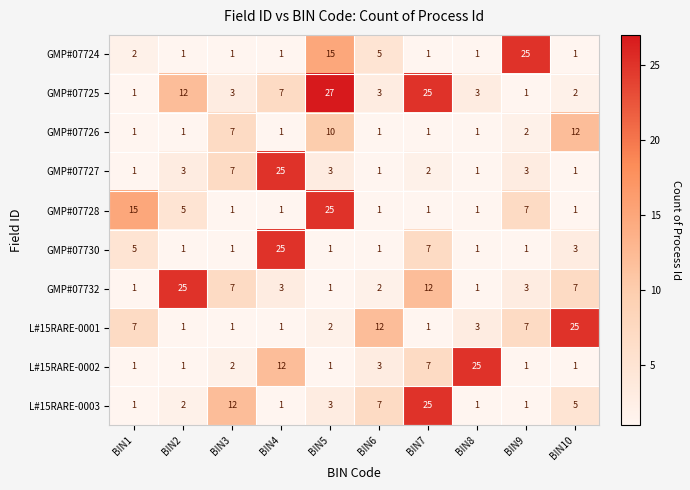

What is the average value of the GMP#07726 series?

4